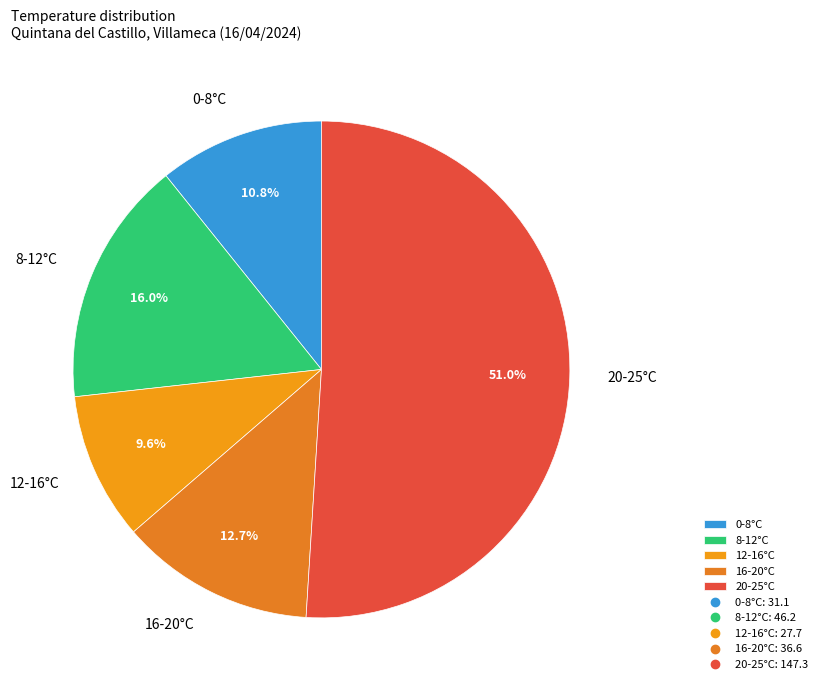

What is the smallest slice in the pie chart?

12-16°C